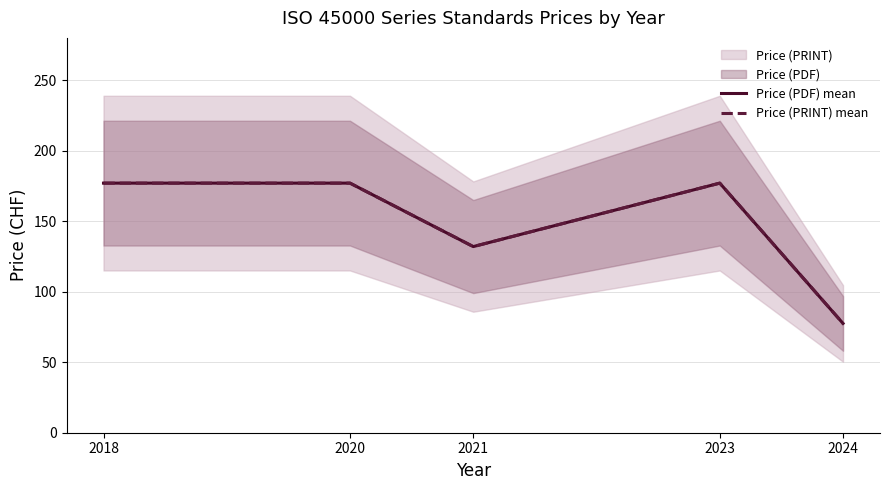

Reading left to right, transcribe all the data shown in this chart.

Price (PDF) mean: 2018=177.0	2020=177.0	2021=132.0	2023=177.0	2024=77.5
Price (PRINT) mean: 2018=177.0	2020=177.0	2021=132.0	2023=177.0	2024=77.5